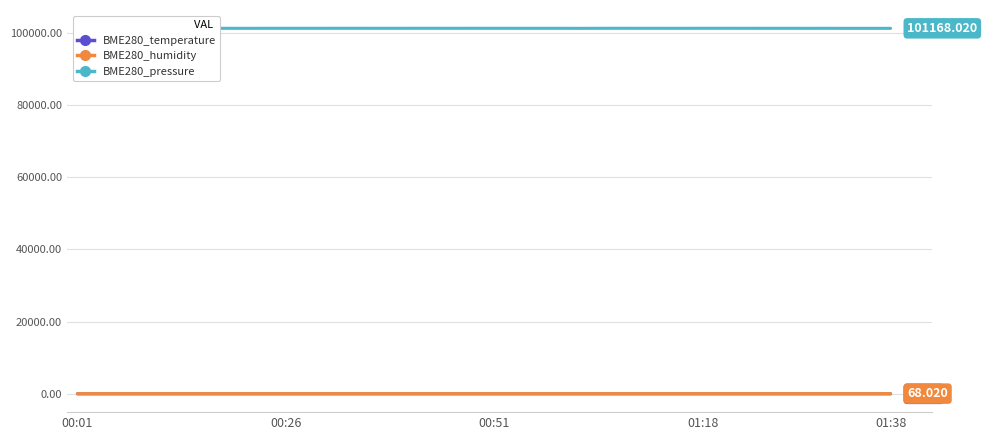

True or false: BME280_temperature and BME280_pressure intersect in this chart.

False